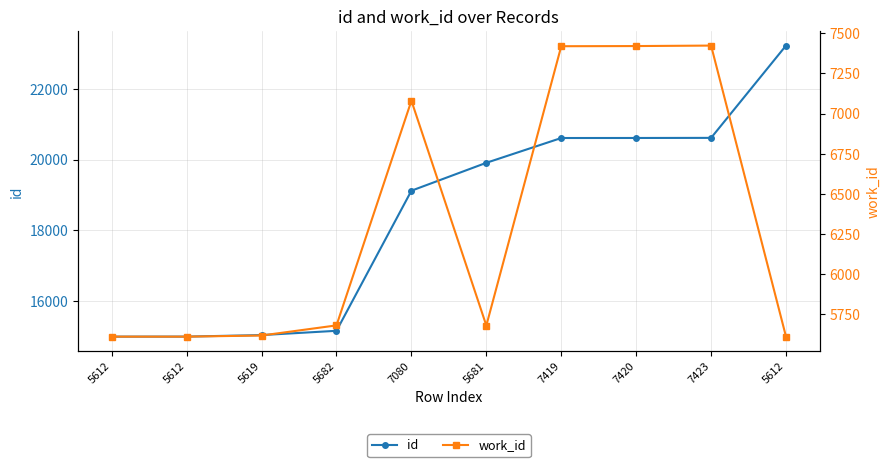

What is the difference between the work_id values at 7080 and 7423?

343